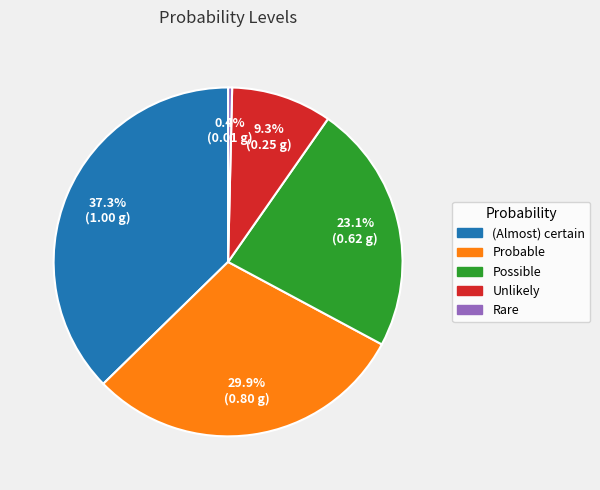

Count the number of slices in the pie.

5